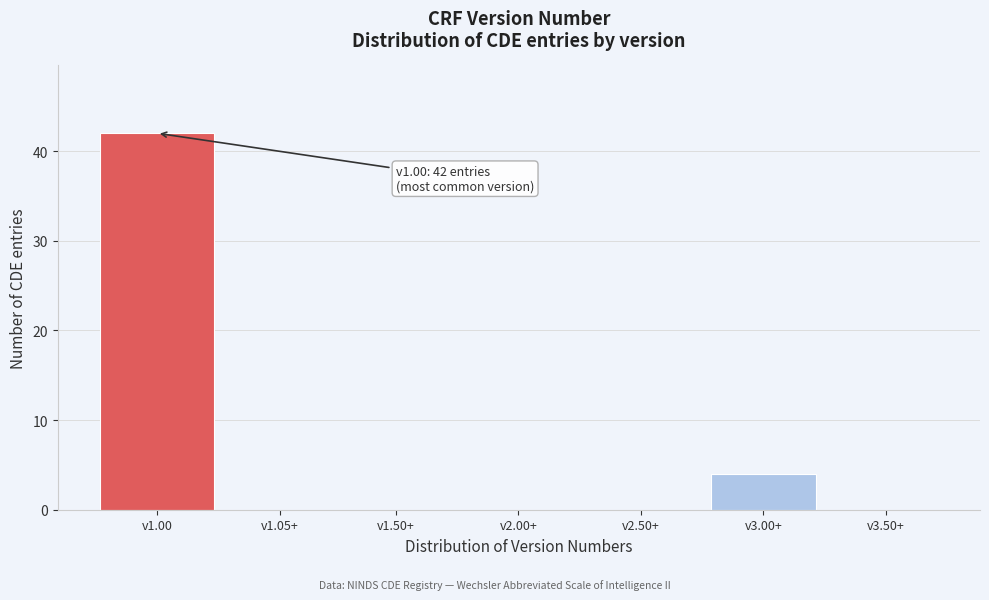

Reading left to right, transcribe all the data shown in this chart.

v1.00=42	v1.05+=0	v1.50+=0	v2.00+=0	v2.50+=0	v3.00+=4	v3.50+=0